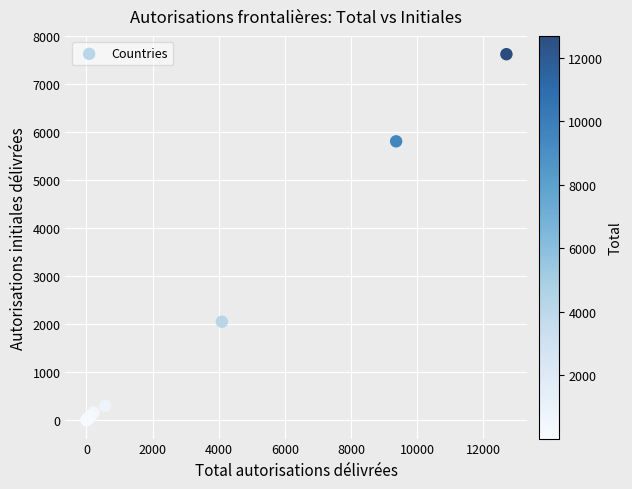

What Y value in the scatter plot is closest to 3811?

2053